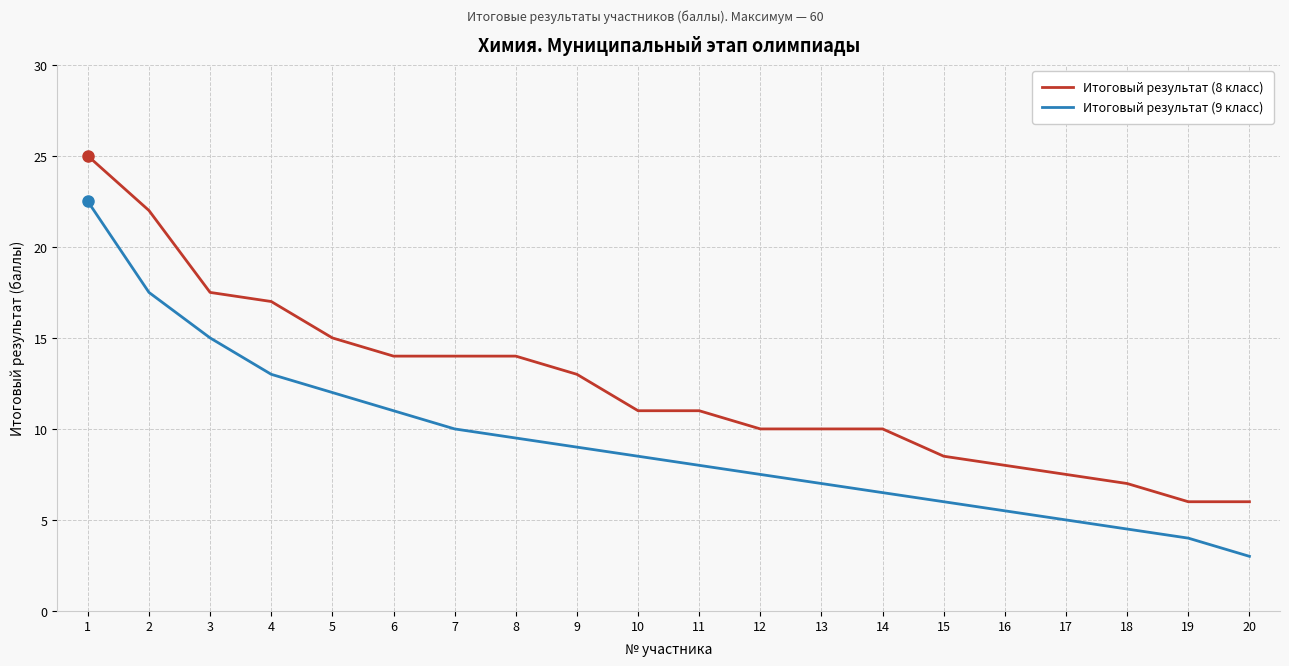

The Итоговый результат (8 класс) series shows 15.2 at 12. True or false?

False